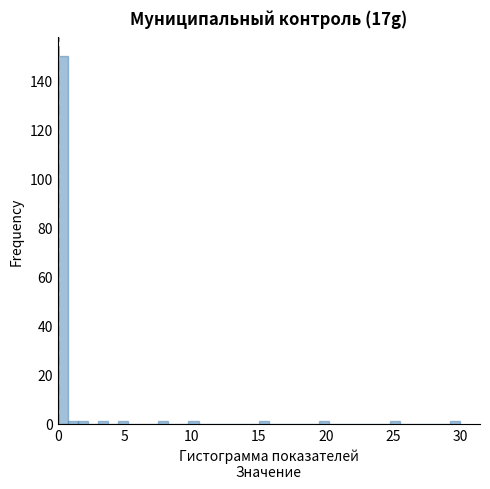

Read against the x-axis, roughly where is the centre of the tallest bar?

0.5